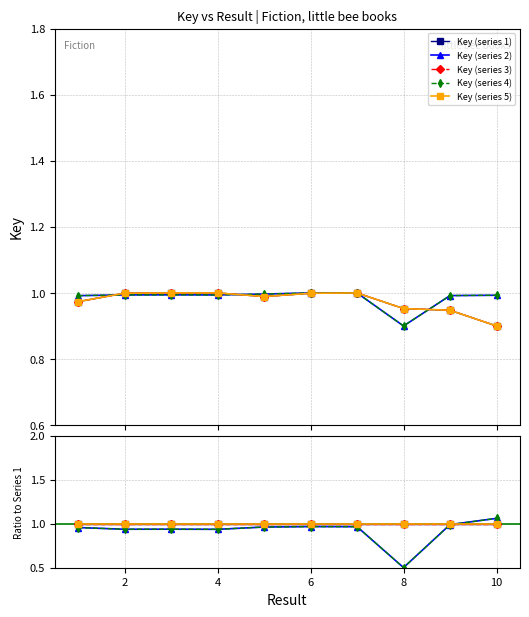

Which series has the largest total across all categories?

Key (series 1)